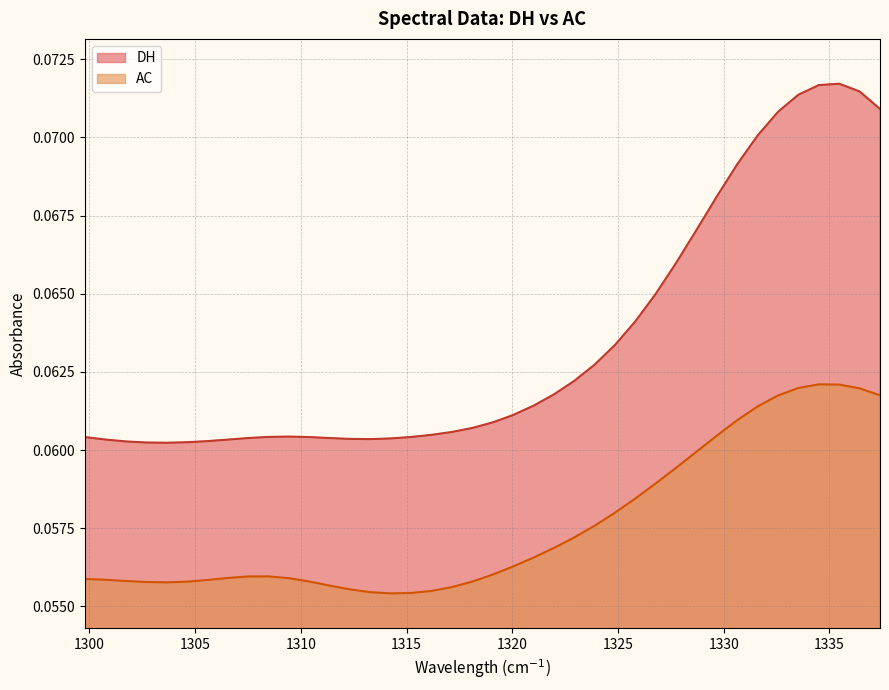

What position from the right is 1314.2502?

25